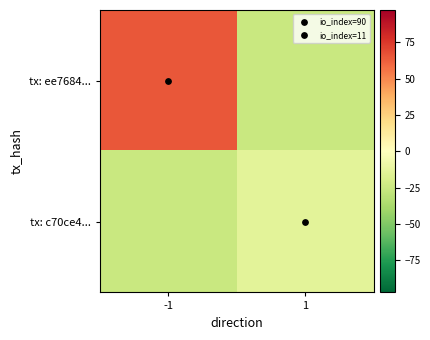

Between -1 and 1, which is larger?

-1